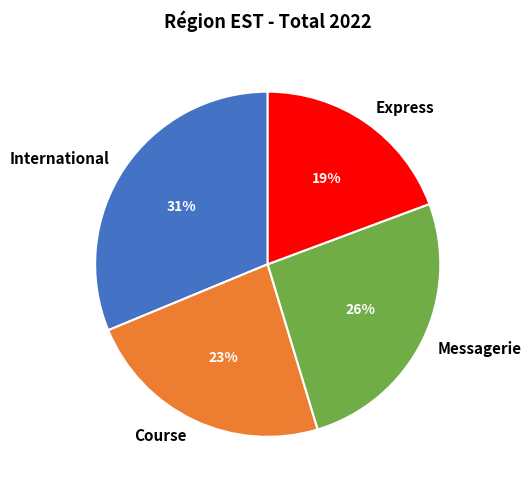

To the nearest percent, what portion does Express represent?

19%